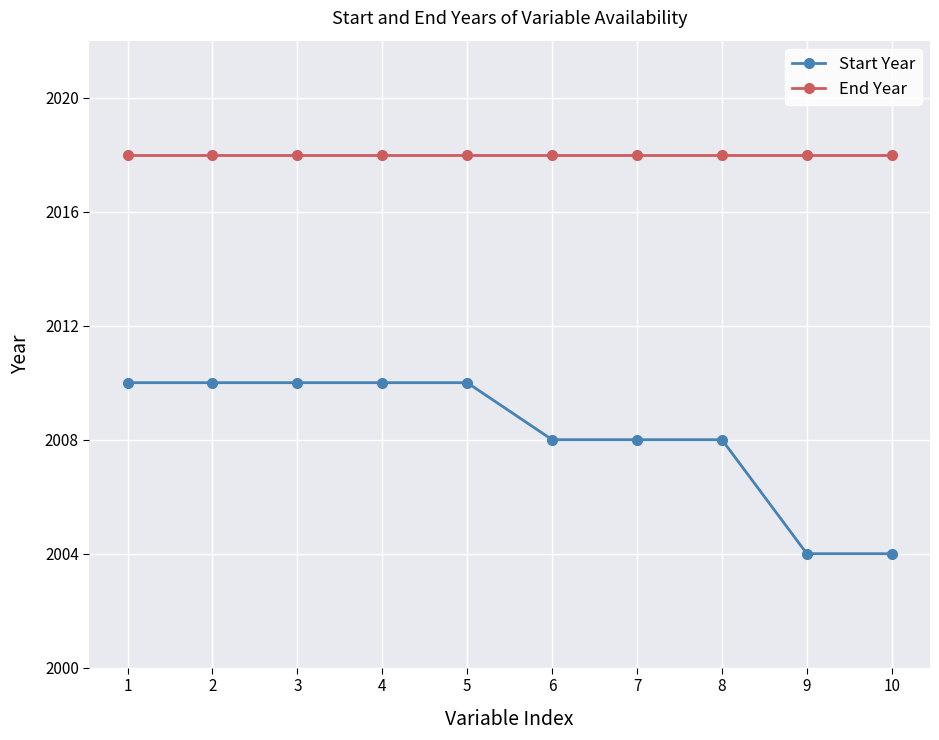

Which series has the largest range (max minus min)?

Start Year